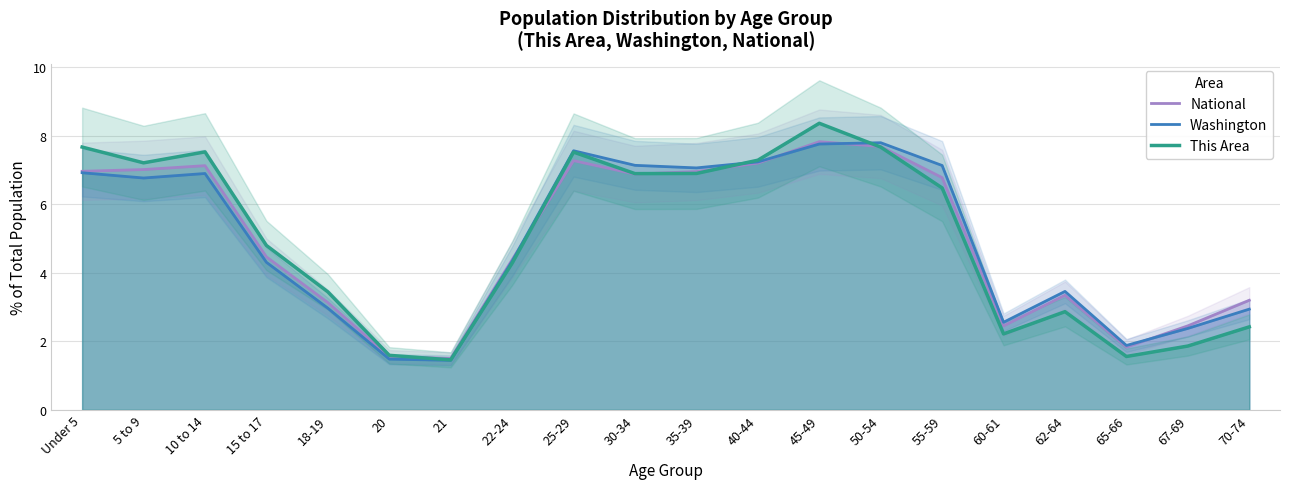

What is the difference between the second highest and second lowest values in the National series?

6.1